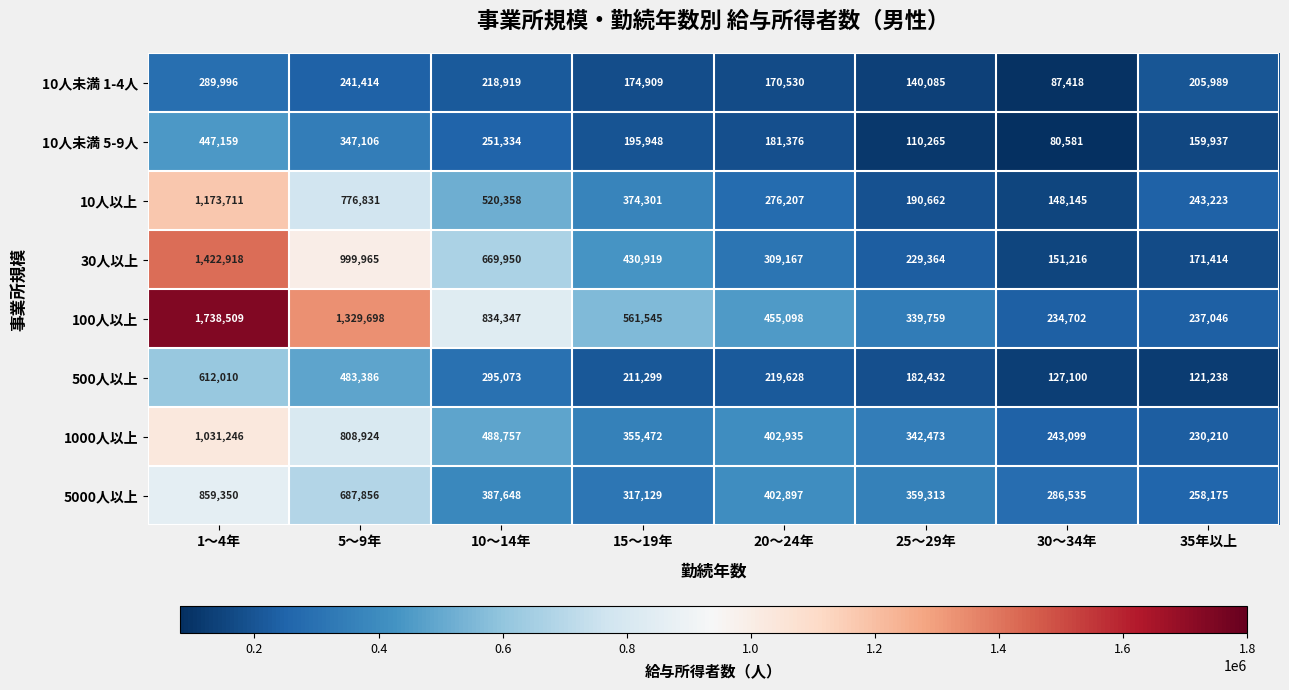

At which label does 500人以上 first exceed 219628?

1～4年